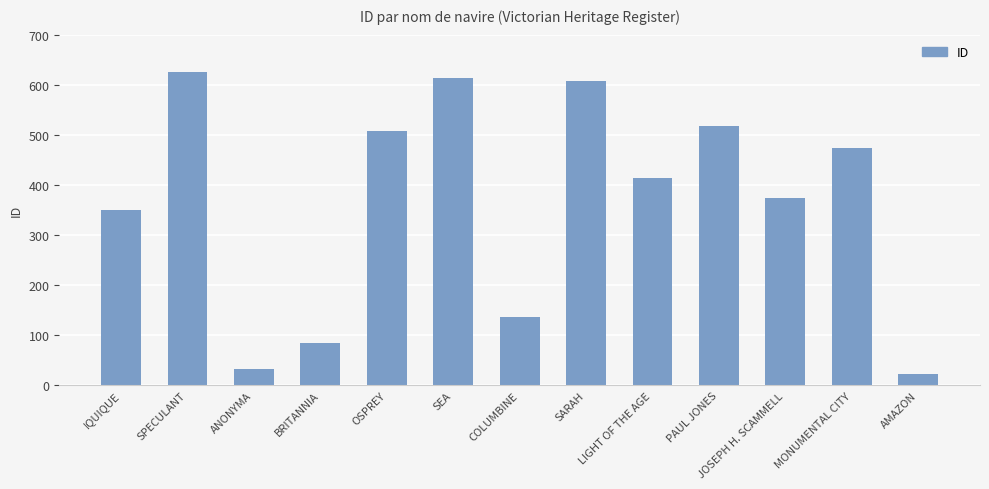

Does the chart contain stacked bars?

No